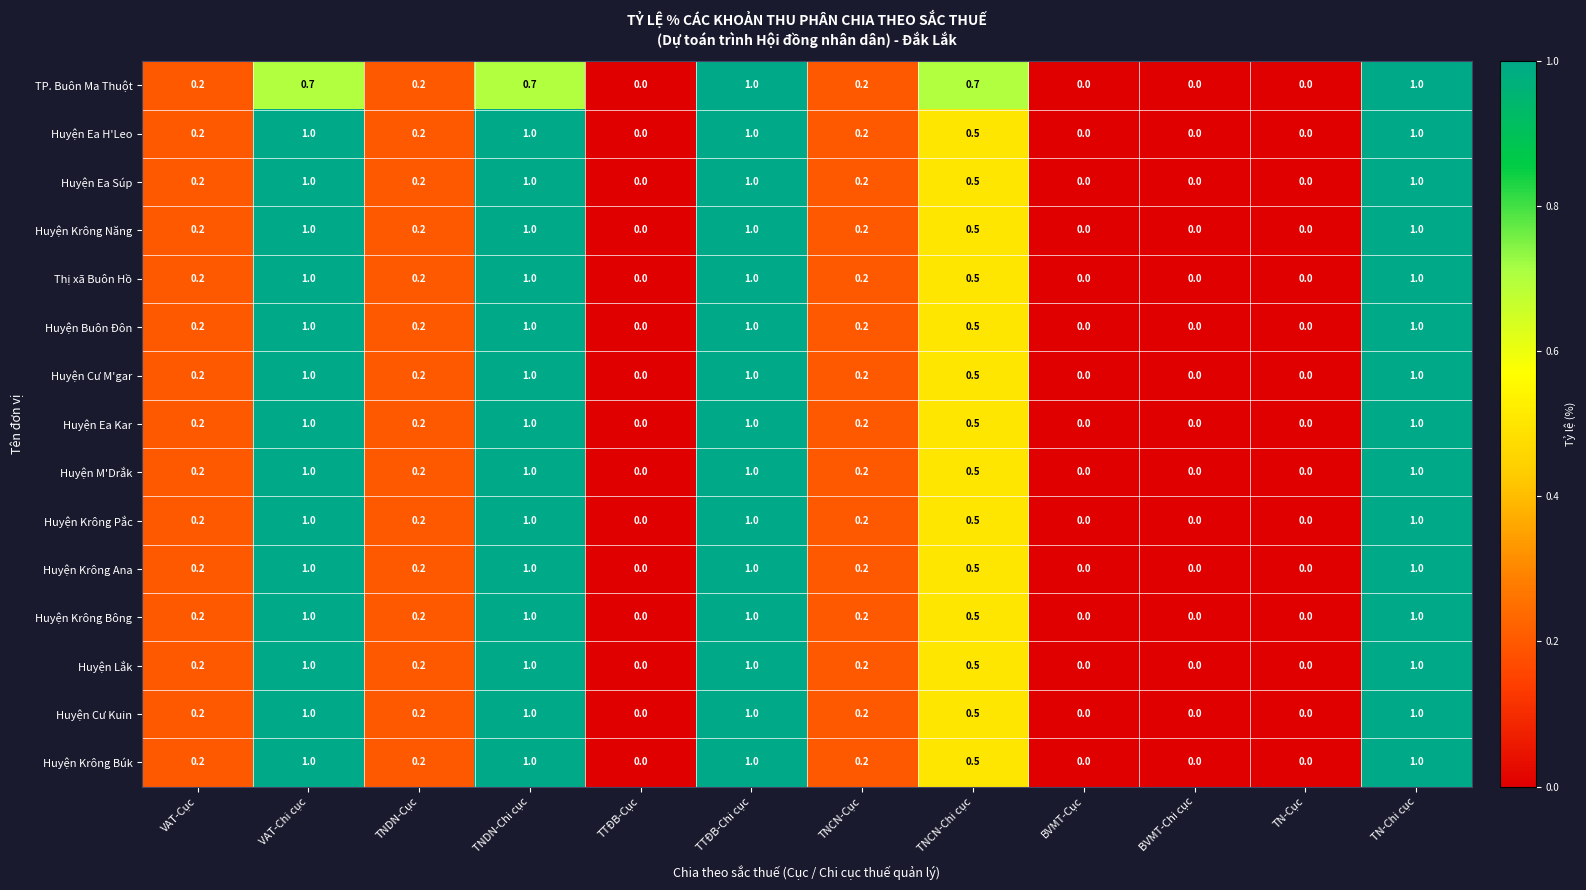

Is the value of Huyện Krông Năng at VAT-Chi cục greater than the value of Huyện M'Drắk at VAT-Cục?

Yes